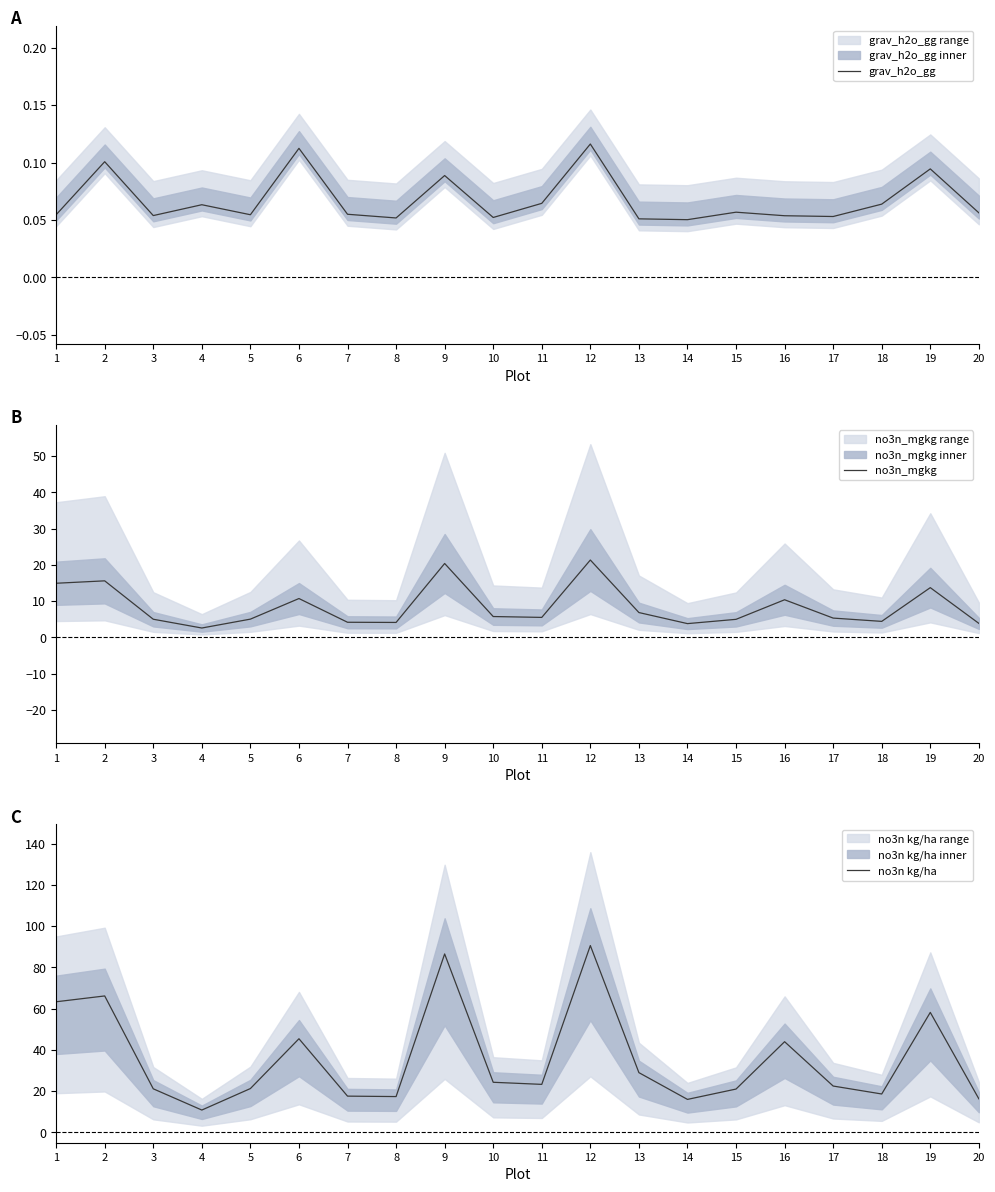

The no3n_mgkg series shows 8.4 at 3. True or false?

False